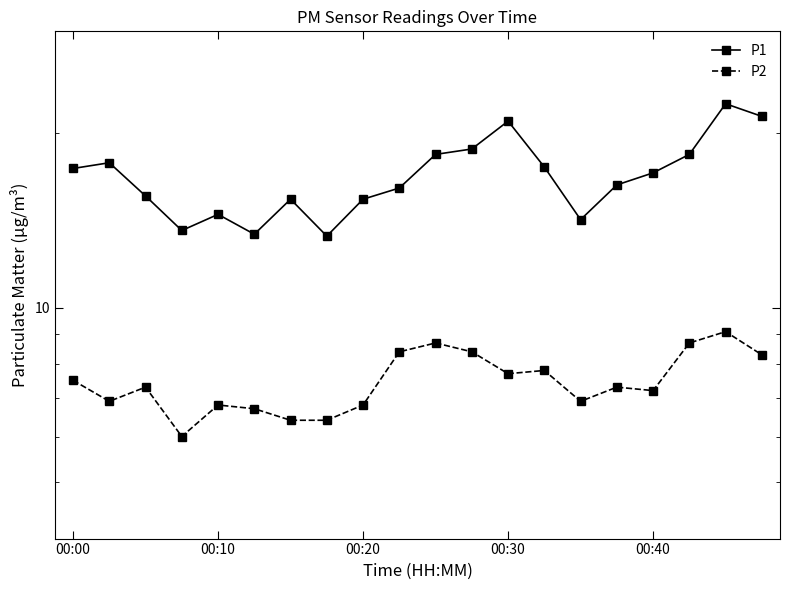

Does the chart have visible grid lines?

No